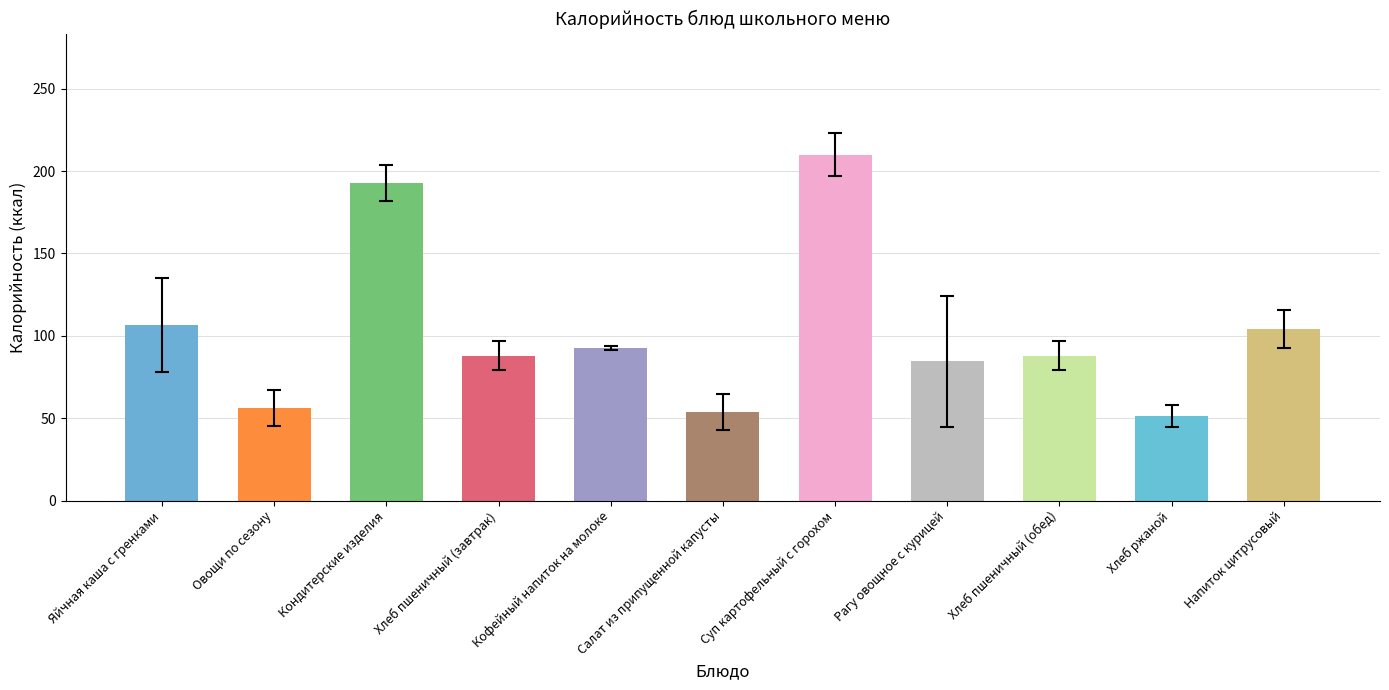

The chart shows a value of 192.9 at Кондитерские изделия. True or false?

True